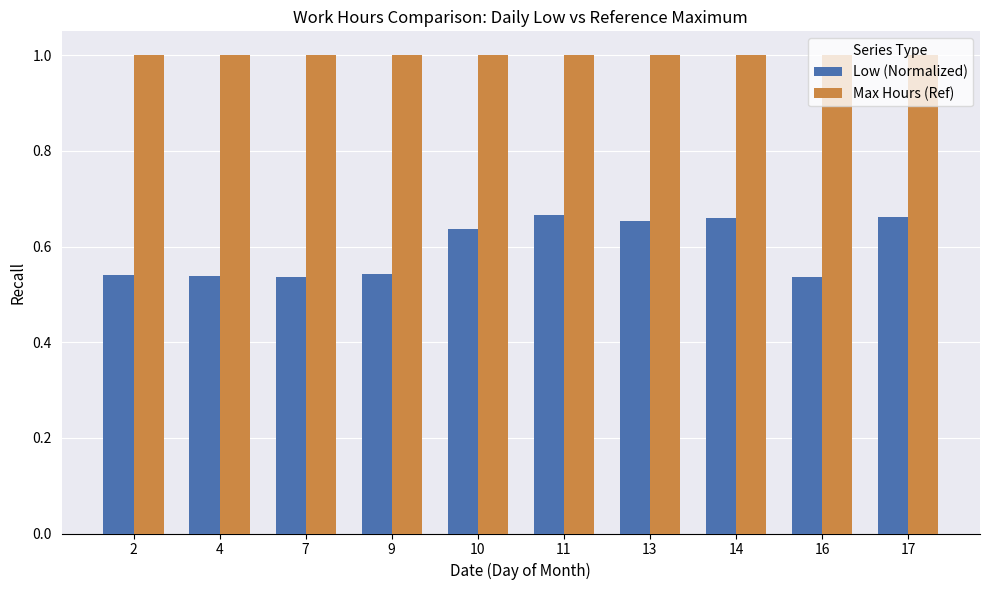

At 14, list the series in order from largest to smallest.

Max Hours (Ref), Low (Normalized)